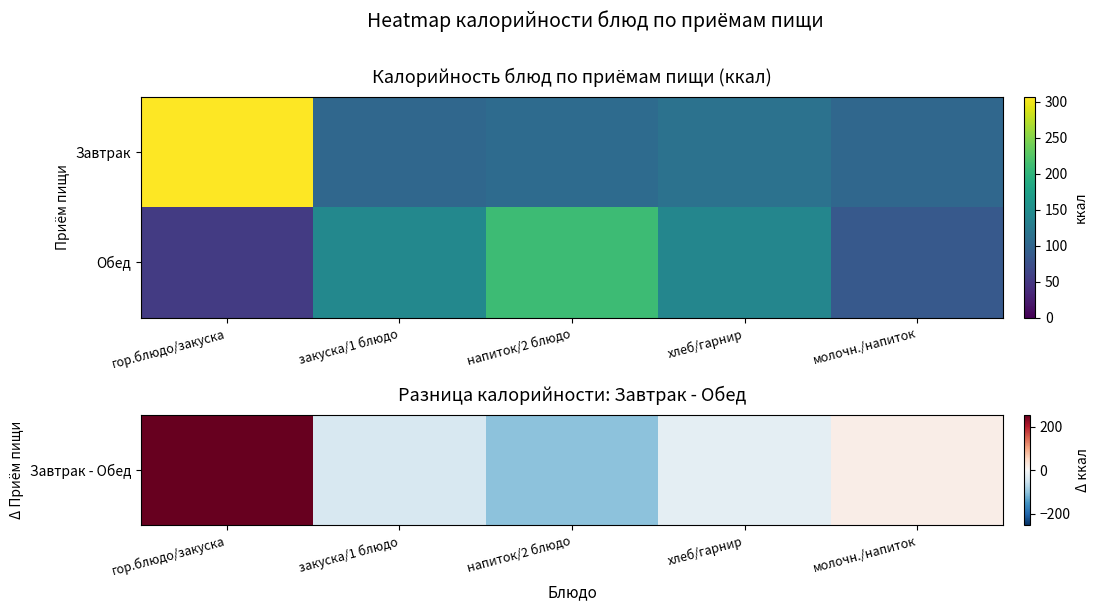

What is the greatest value displayed?

253.4